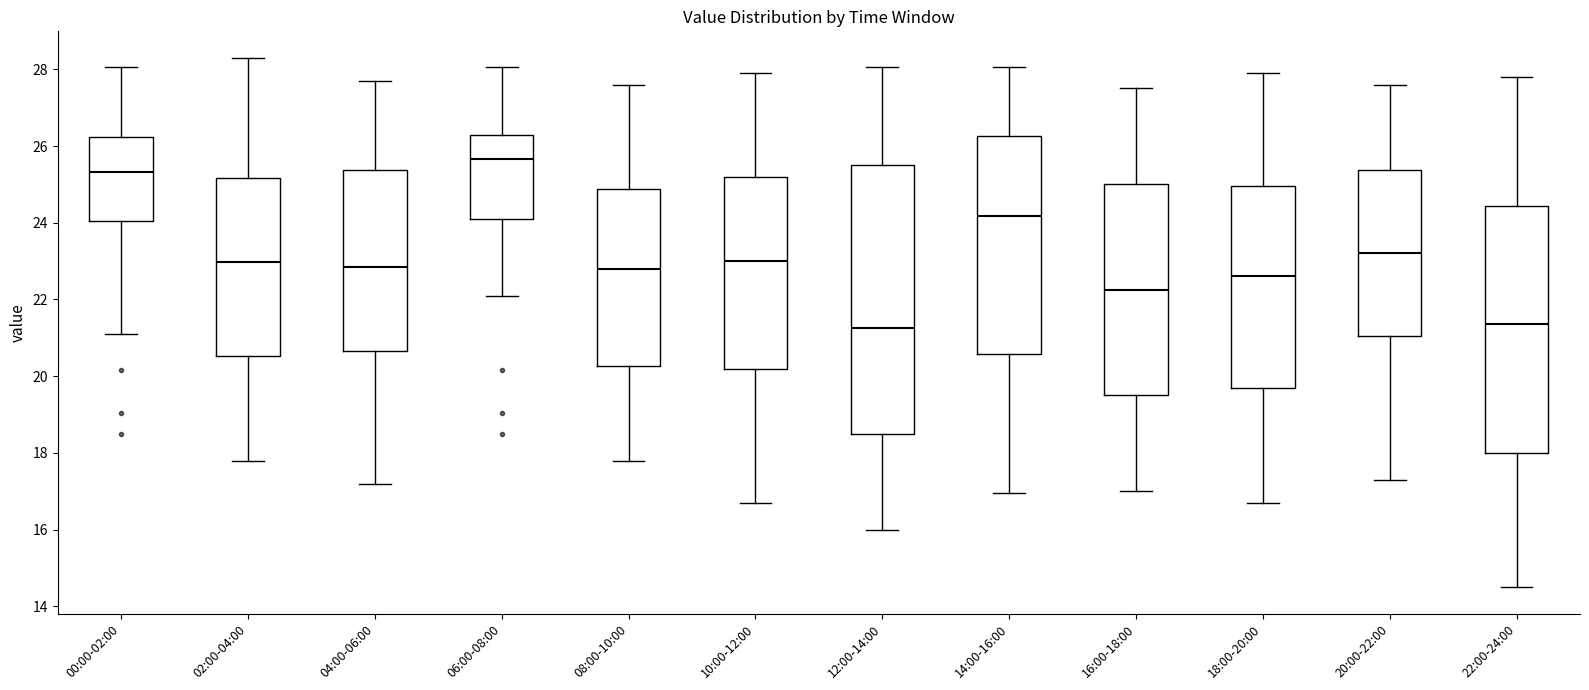

Reading left to right, read every box against the y-axis: the position of its median line, the range the box covers, and the ends of its whiskers. The values are not printed on the chart, so give them approximately, as read against the axis.

00:00-02:00: median 25.4, box 24.0 to 26.2, whiskers 21.2 to 28.0
02:00-04:00: median 23.0, box 20.6 to 25.2, whiskers 17.8 to 28.4
04:00-06:00: median 22.8, box 20.6 to 25.4, whiskers 17.2 to 27.8
06:00-08:00: median 25.6, box 24.0 to 26.4, whiskers 22.2 to 28.0
08:00-10:00: median 22.8, box 20.2 to 24.8, whiskers 17.8 to 27.6
10:00-12:00: median 23.0, box 20.2 to 25.2, whiskers 16.8 to 28.0
12:00-14:00: median 21.2, box 18.6 to 25.6, whiskers 16.0 to 28.0
14:00-16:00: median 24.2, box 20.6 to 26.2, whiskers 17.0 to 28.0
16:00-18:00: median 22.2, box 19.6 to 25.0, whiskers 17.0 to 27.6
18:00-20:00: median 22.6, box 19.8 to 25.0, whiskers 16.8 to 28.0
20:00-22:00: median 23.2, box 21.0 to 25.4, whiskers 17.4 to 27.6
22:00-24:00: median 21.4, box 18.0 to 24.4, whiskers 14.6 to 27.8